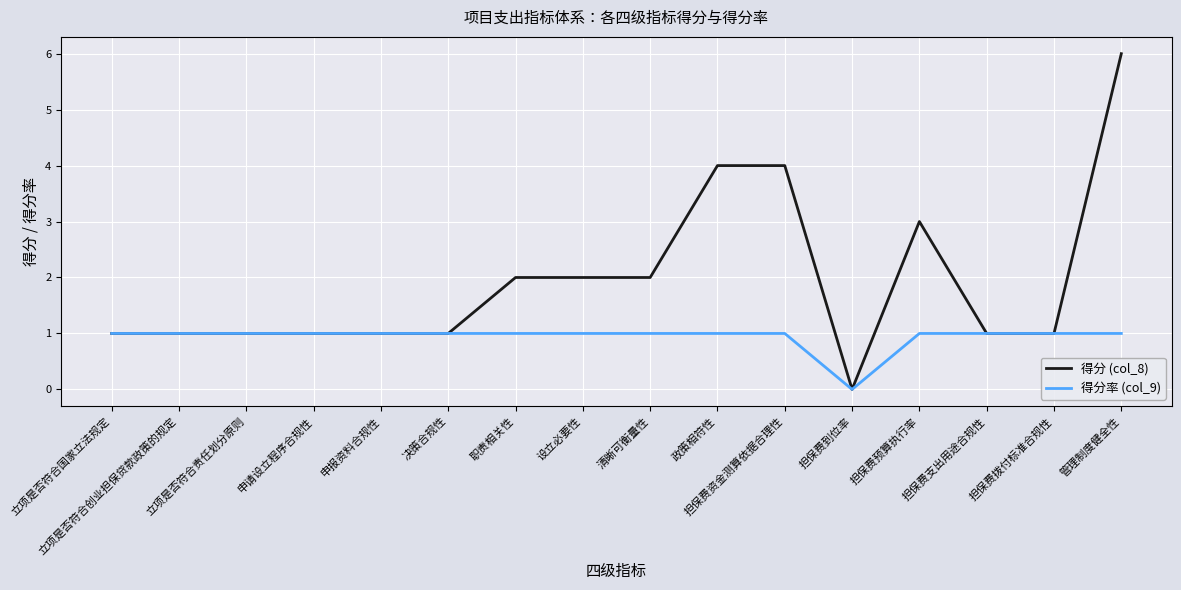

Count the 得分率 (col_9) values in the range 1 to 2.

15